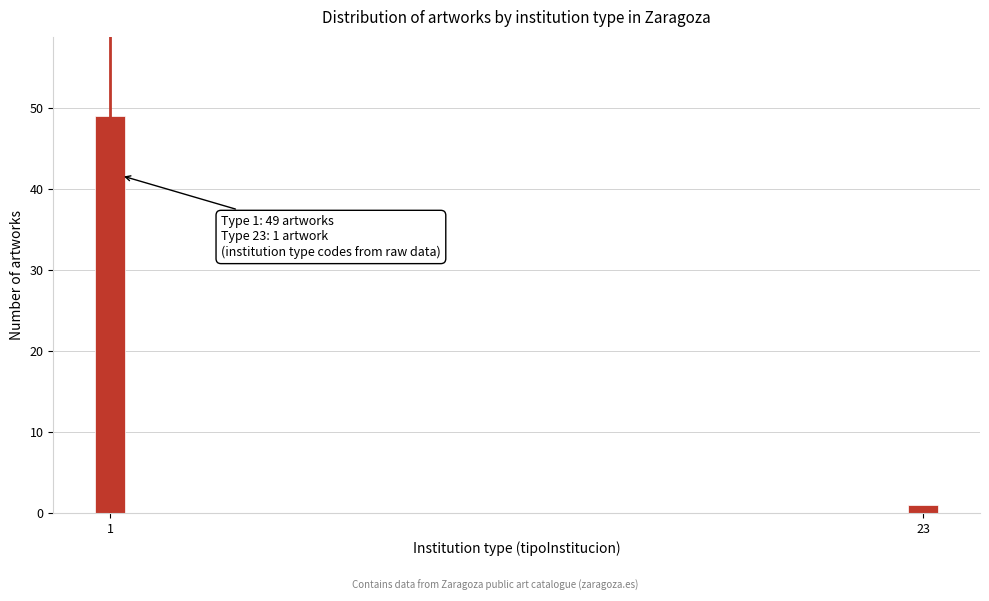

Reading left to right, transcribe all the data shown in this chart.

49	1